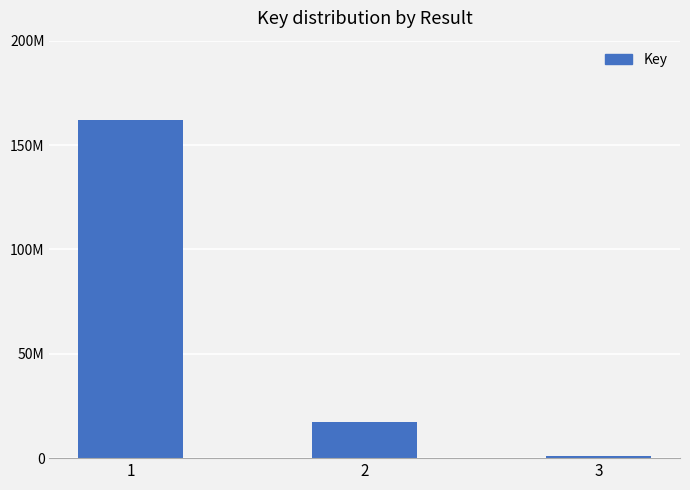

True or false: the data shows 162053752 at 1.

True